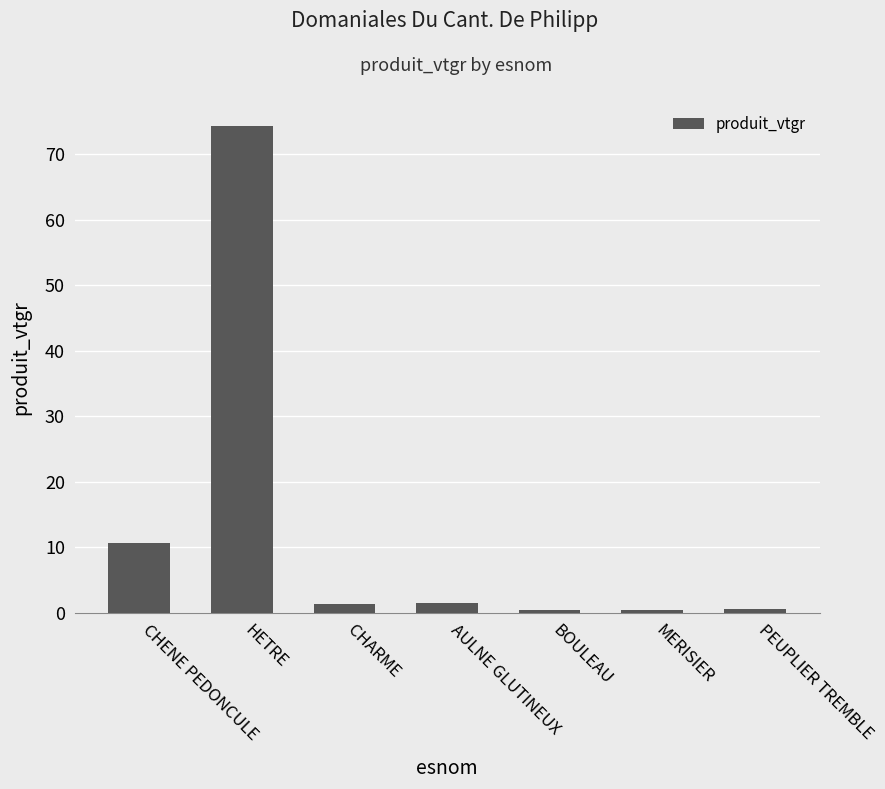

How many distinct data groups are displayed?

1